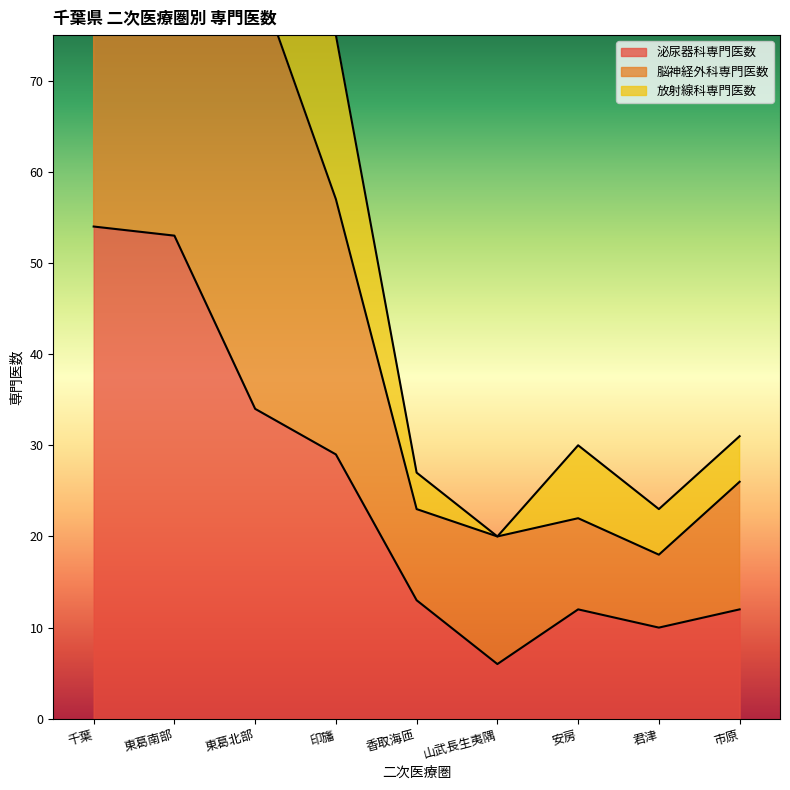

Rank the series by their average value, from highest to lowest.

放射線科専門医数, 脳神経外科専門医数, 泌尿器科専門医数